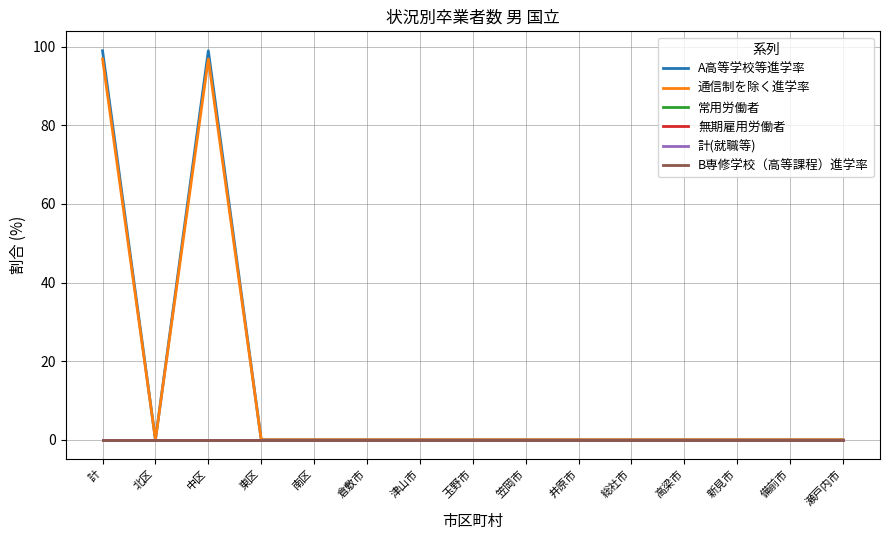

How many lines are shown in the chart?

6